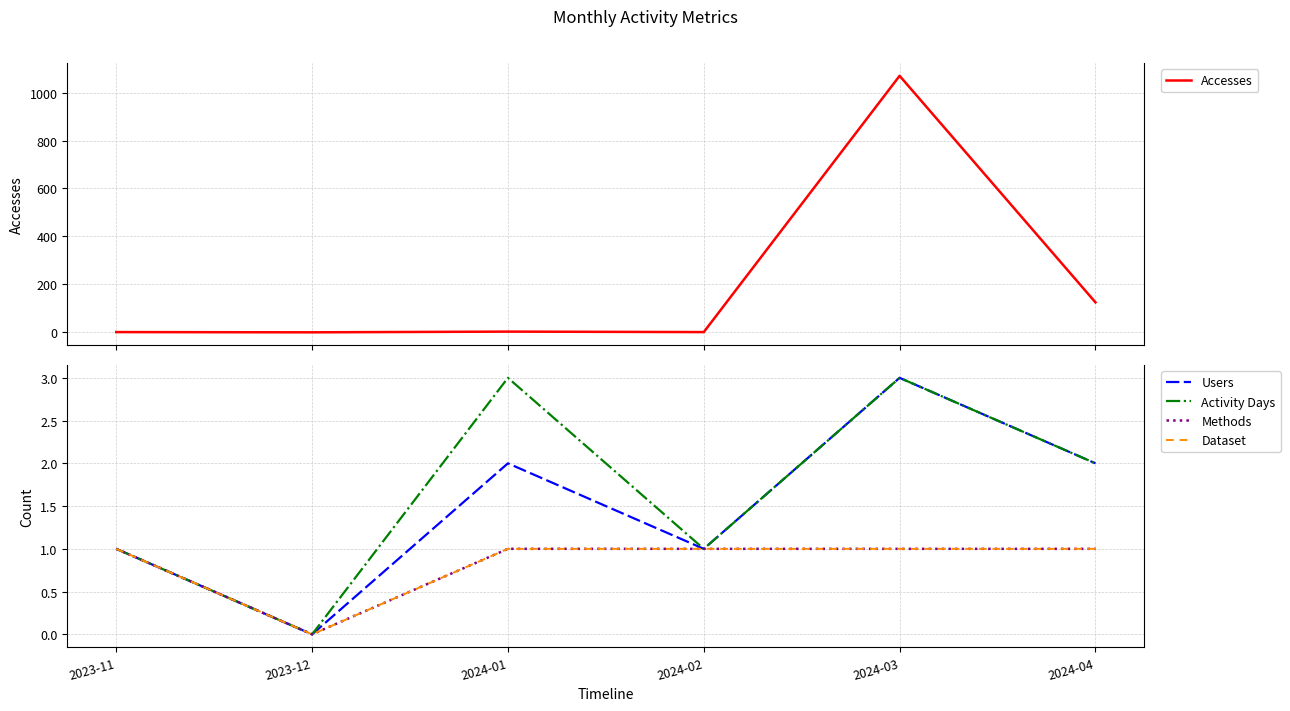

The value of Dataset at 2024-01 is 1. True or false?

True